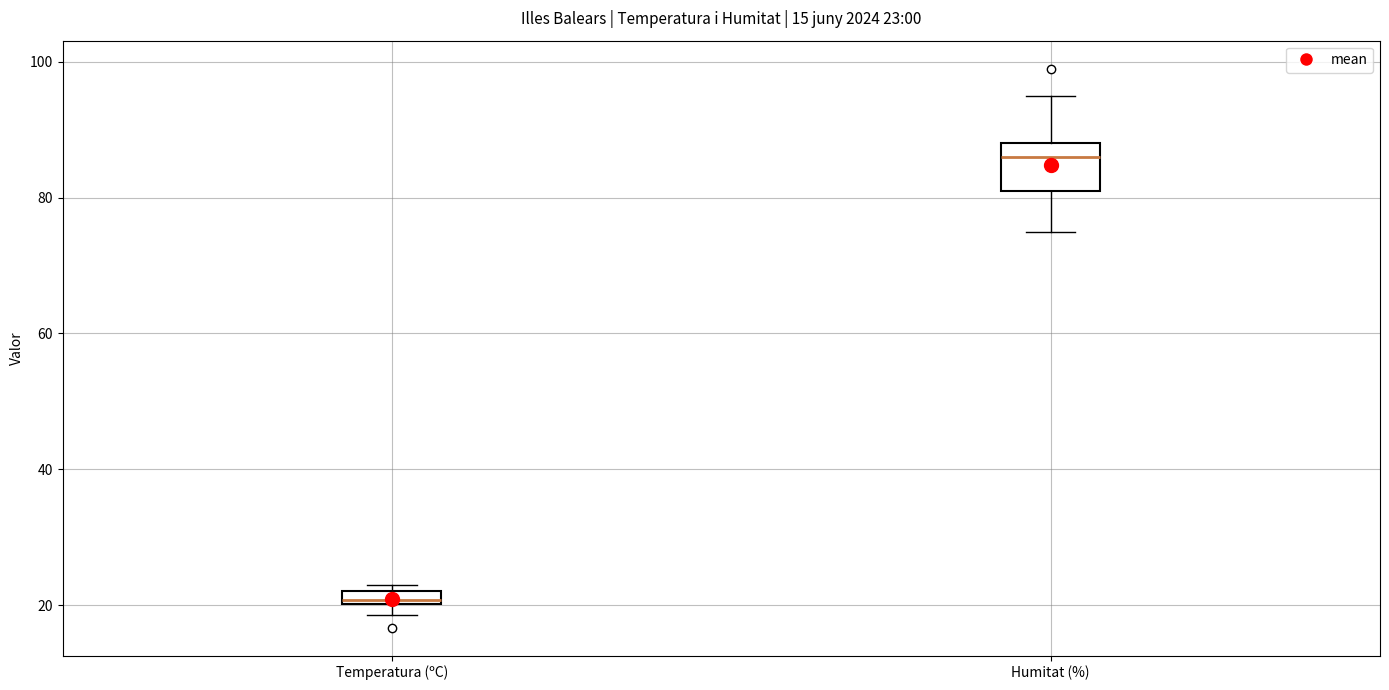

Which box's median line is the lowest?

Temperatura (ºC)